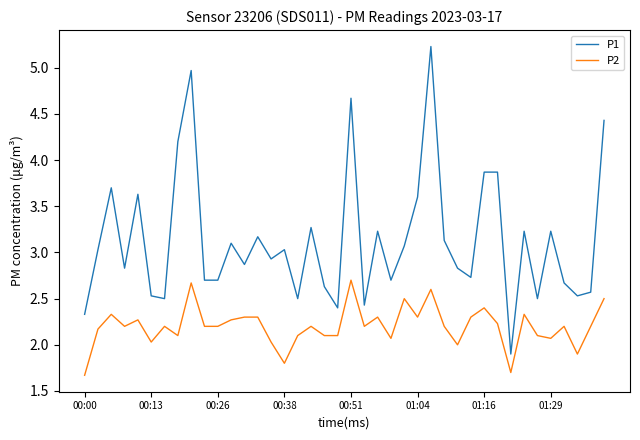

Which series has the largest total across all categories?

P1